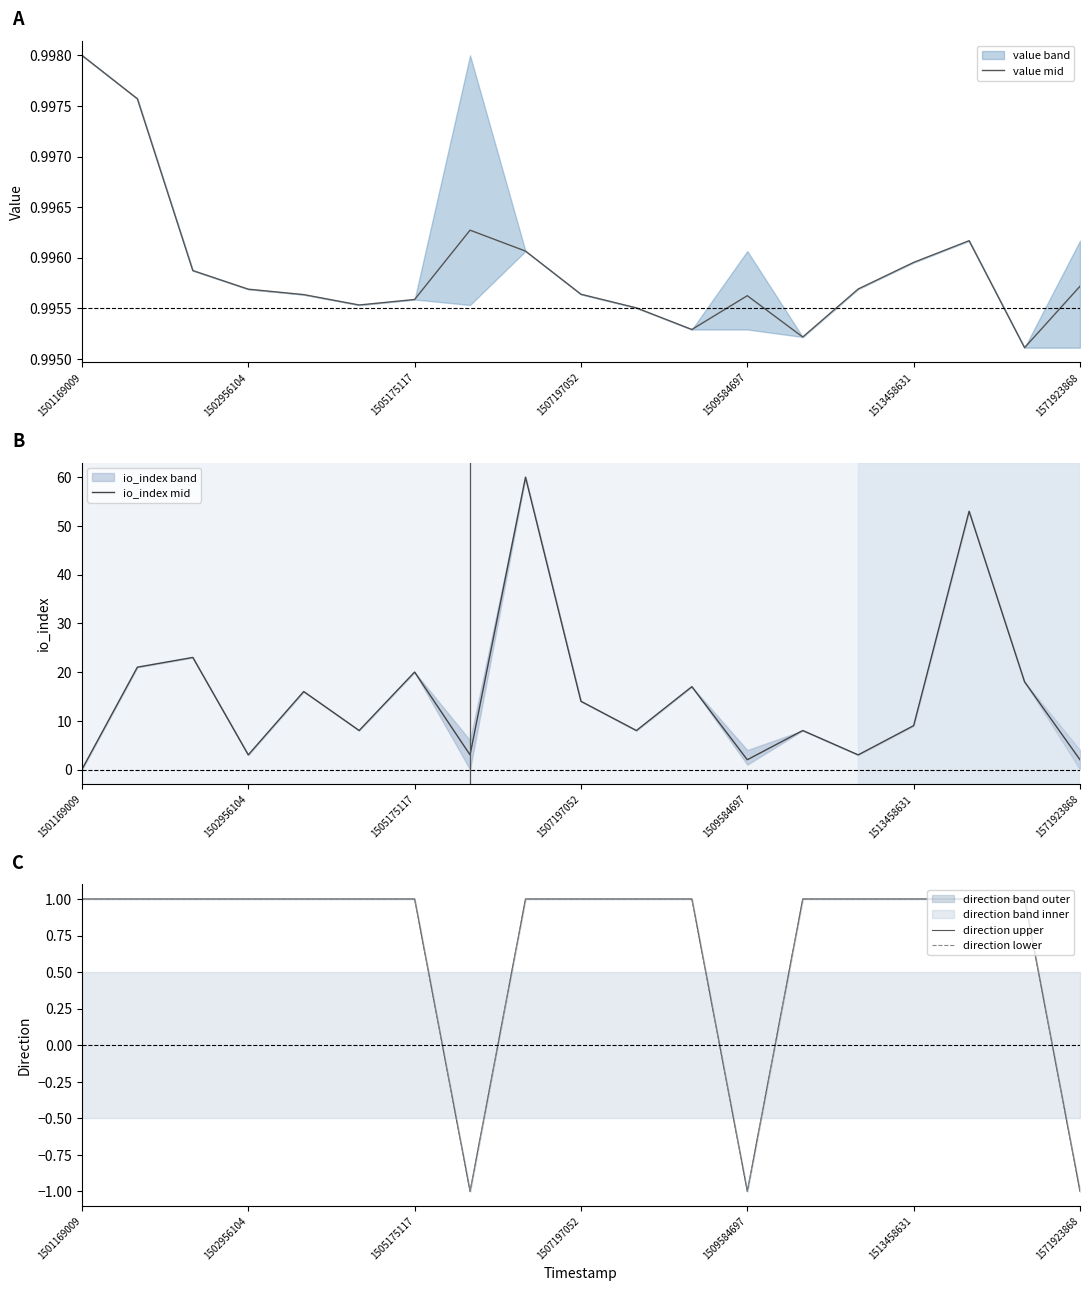

Is it true that io_index mid equals 6.8 at 17?

False